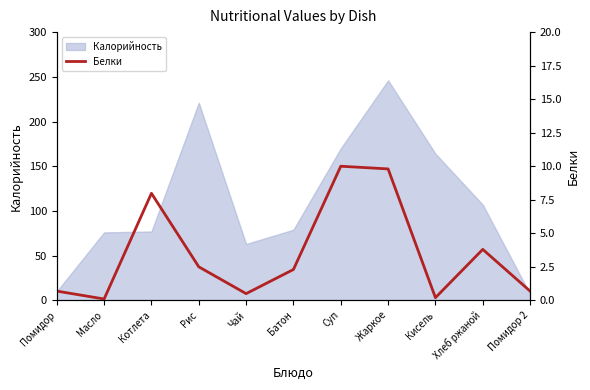

The value of Калорийность at Кисель is 61. True or false?

False